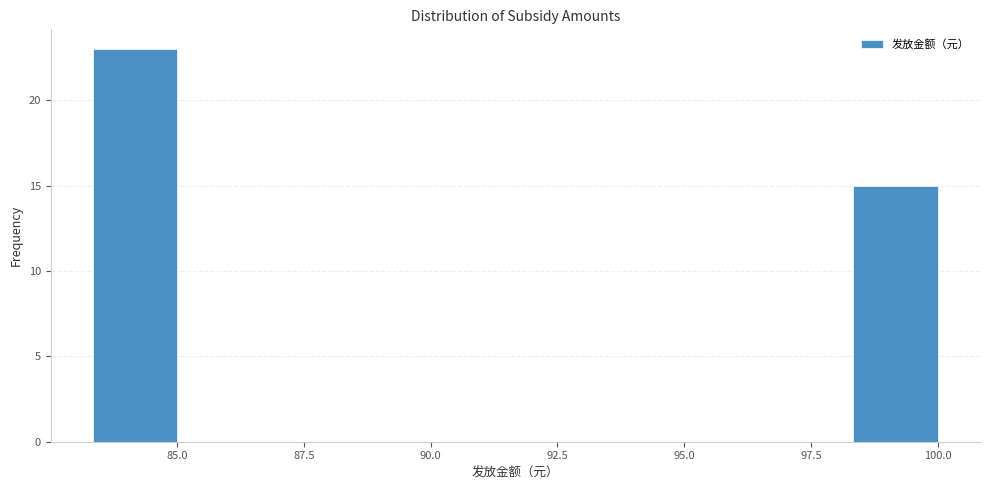

Around what value on the x-axis is the tallest bar? Give the approximate position of its centre, as read against the axis.

84.0